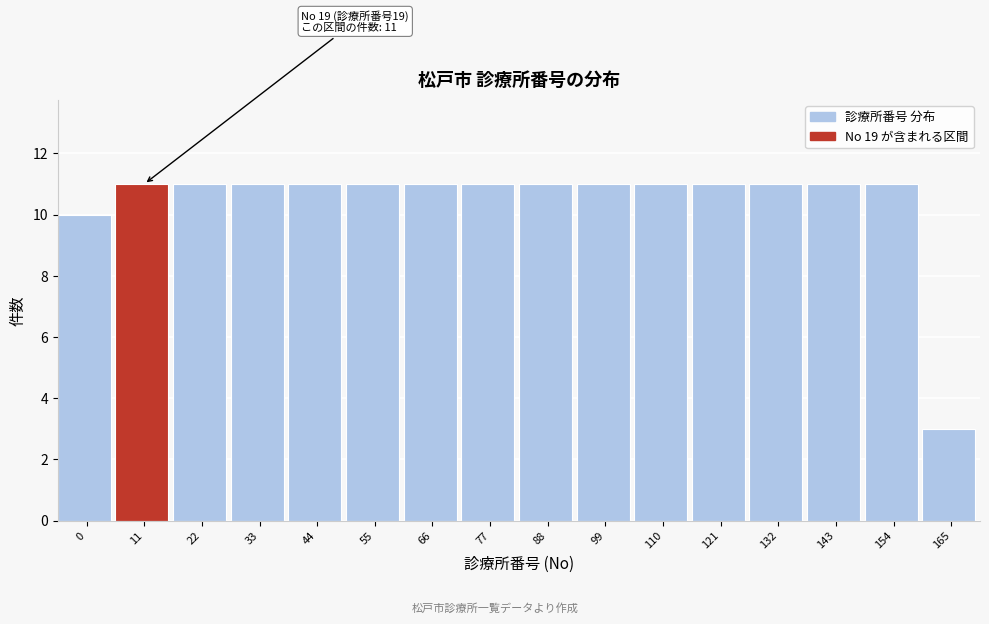

Reading left to right, what are all the values shown in this chart?

0=10	11=11	22=11	33=11	44=11	55=11	66=11	77=11	88=11	99=11	110=11	121=11	132=11	143=11	154=11	165=3